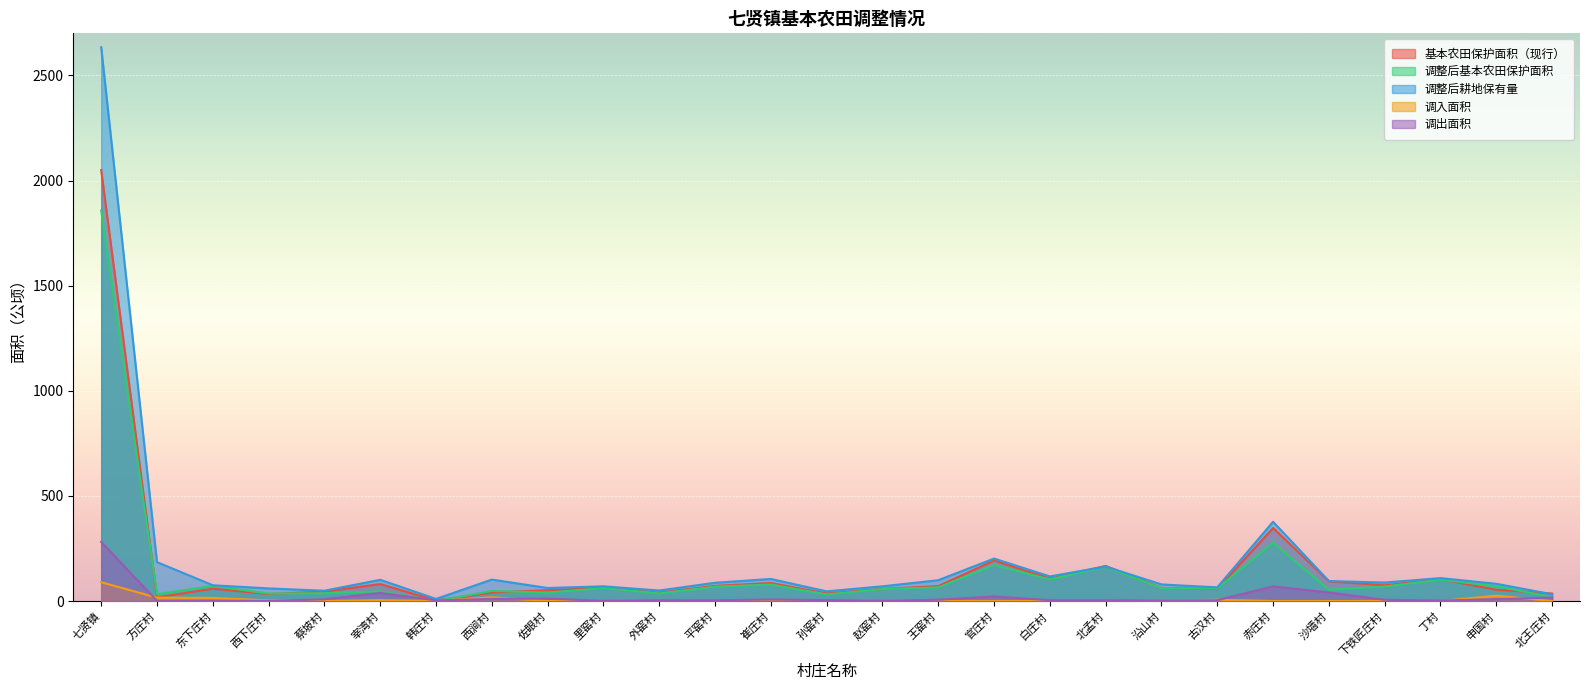

Count the number of categories in the chart.

27